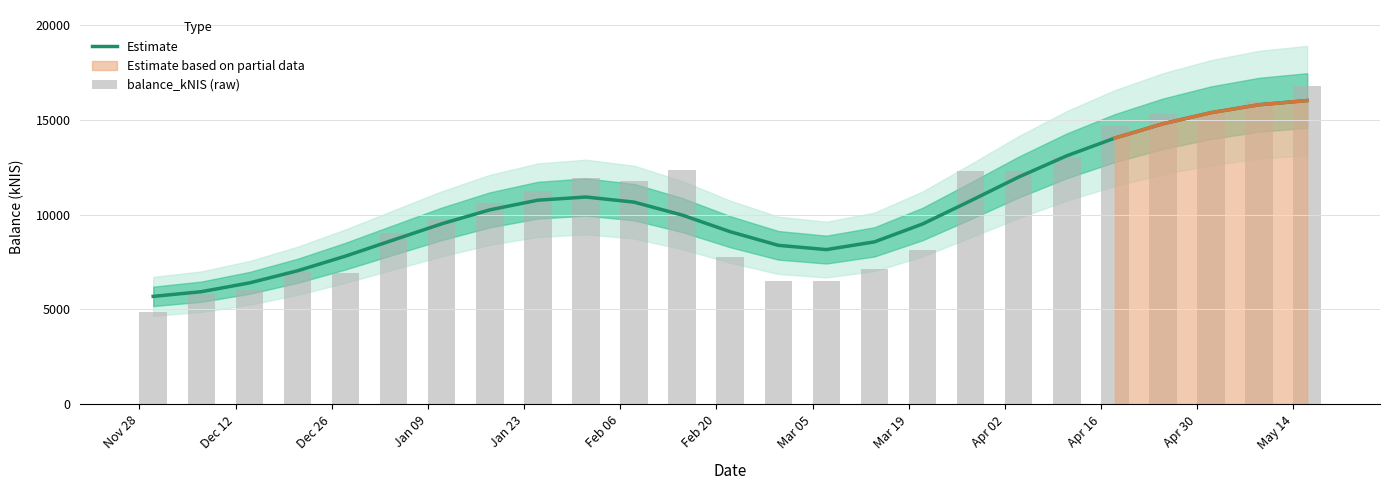

What is the minimum value shown in the chart?

4873.3